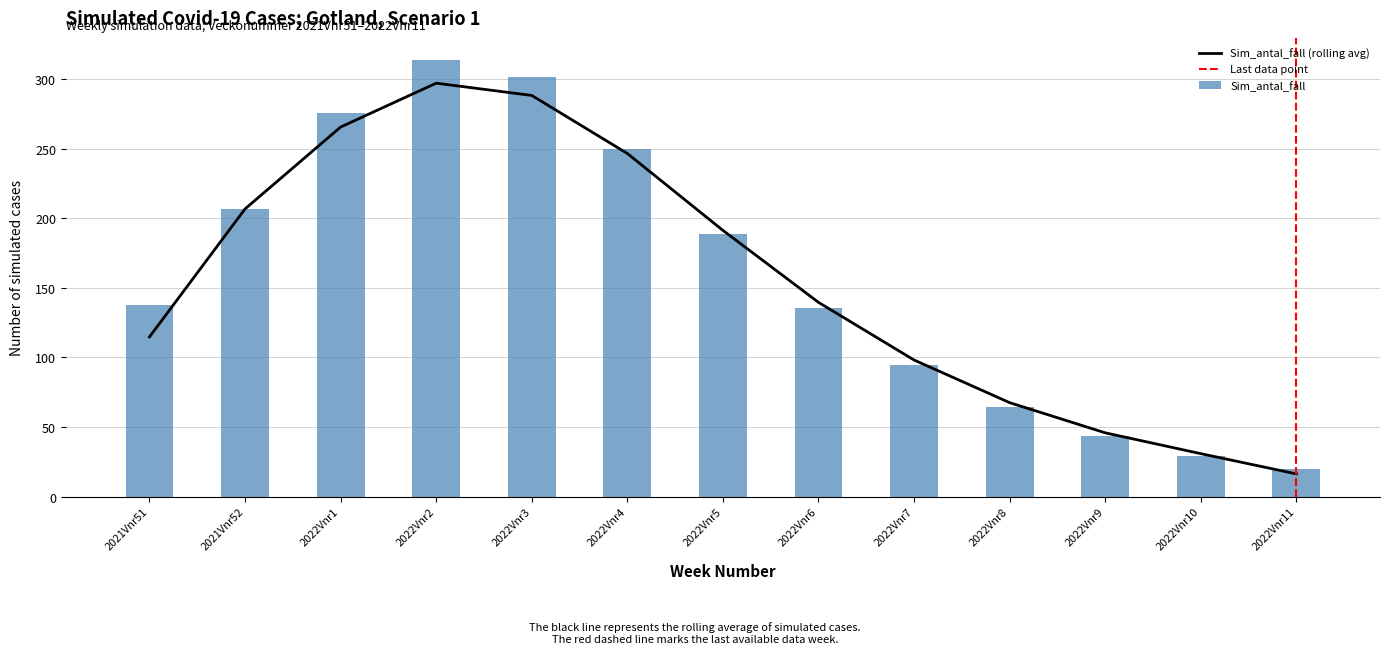

What is the label of the 6th bar from the left?

2022Vnr4